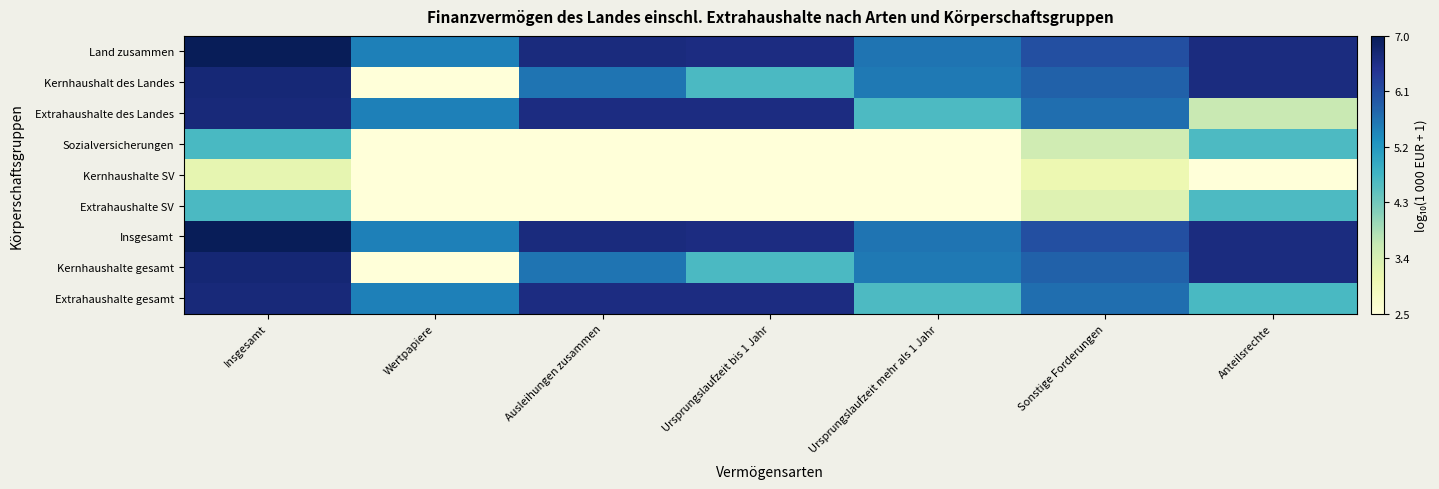

Reading right to left, list all the values displayed in this chart.

Land zusammen: Anteilsrechte=6.7	Sonstige Forderungen=6.1	Ursprungslaufzeit mehr als 1 Jahr=5.7	Ursprungslaufzeit bis 1 Jahr=6.6	Ausleihungen zusammen=6.7	Wertpapiere=5.5	Insgesamt=7.0
Kernhaushalt des Landes: Anteilsrechte=6.7	Sonstige Forderungen=5.9	Ursprungslaufzeit mehr als 1 Jahr=5.6	Ursprungslaufzeit bis 1 Jahr=4.7	Ausleihungen zusammen=5.7	Wertpapiere=2.5	Insgesamt=6.8
Extrahaushalte des Landes: Anteilsrechte=3.6	Sonstige Forderungen=5.7	Ursprungslaufzeit mehr als 1 Jahr=4.7	Ursprungslaufzeit bis 1 Jahr=6.6	Ausleihungen zusammen=6.6	Wertpapiere=5.5	Insgesamt=6.7
Sozialversicherungen: Anteilsrechte=4.7	Sonstige Forderungen=3.5	Ursprungslaufzeit mehr als 1 Jahr=2.5	Ursprungslaufzeit bis 1 Jahr=2.5	Ausleihungen zusammen=2.5	Wertpapiere=2.5	Insgesamt=4.7
Kernhaushalte SV: Anteilsrechte=2.5	Sonstige Forderungen=3.1	Ursprungslaufzeit mehr als 1 Jahr=2.5	Ursprungslaufzeit bis 1 Jahr=2.5	Ausleihungen zusammen=2.5	Wertpapiere=2.5	Insgesamt=3.2
Extrahaushalte SV: Anteilsrechte=4.7	Sonstige Forderungen=3.3	Ursprungslaufzeit mehr als 1 Jahr=2.5	Ursprungslaufzeit bis 1 Jahr=2.5	Ausleihungen zusammen=2.5	Wertpapiere=2.5	Insgesamt=4.7
Insgesamt: Anteilsrechte=6.7	Sonstige Forderungen=6.1	Ursprungslaufzeit mehr als 1 Jahr=5.7	Ursprungslaufzeit bis 1 Jahr=6.6	Ausleihungen zusammen=6.7	Wertpapiere=5.5	Insgesamt=7.0
Kernhaushalte gesamt: Anteilsrechte=6.7	Sonstige Forderungen=5.9	Ursprungslaufzeit mehr als 1 Jahr=5.6	Ursprungslaufzeit bis 1 Jahr=4.7	Ausleihungen zusammen=5.7	Wertpapiere=2.5	Insgesamt=6.8
Extrahaushalte gesamt: Anteilsrechte=4.7	Sonstige Forderungen=5.7	Ursprungslaufzeit mehr als 1 Jahr=4.7	Ursprungslaufzeit bis 1 Jahr=6.6	Ausleihungen zusammen=6.6	Wertpapiere=5.5	Insgesamt=6.7